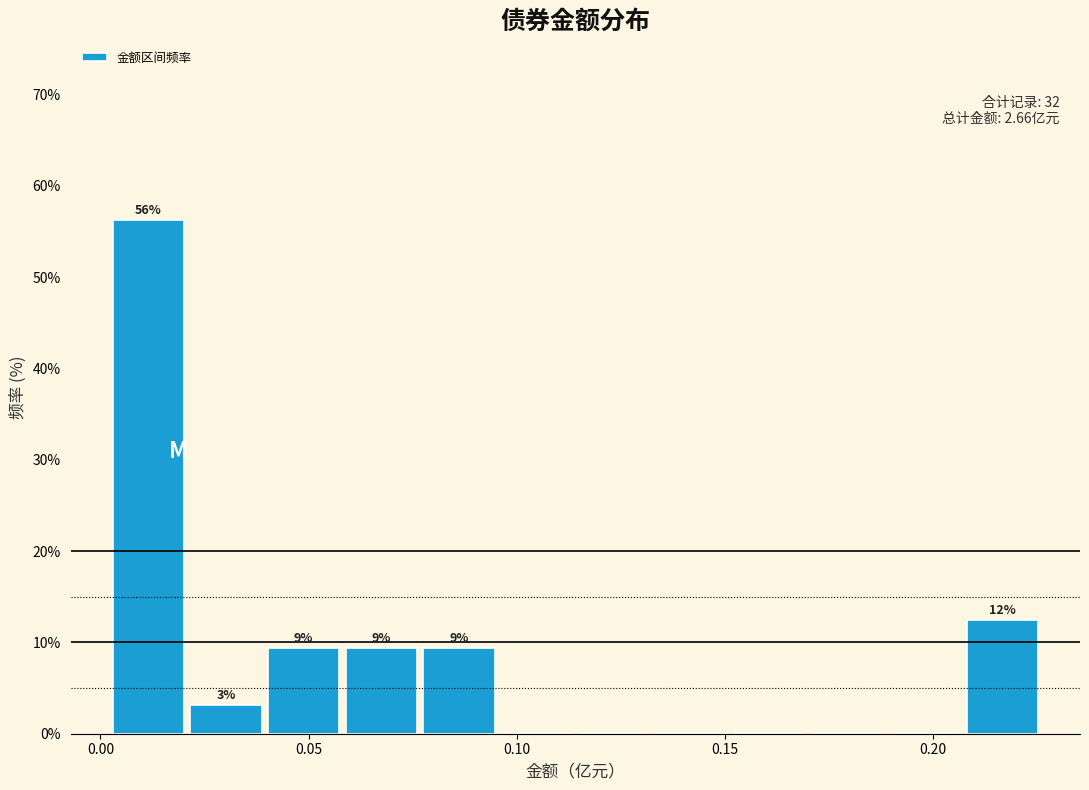

Read against the x-axis, roughly where is the centre of the tallest bar?

0.010